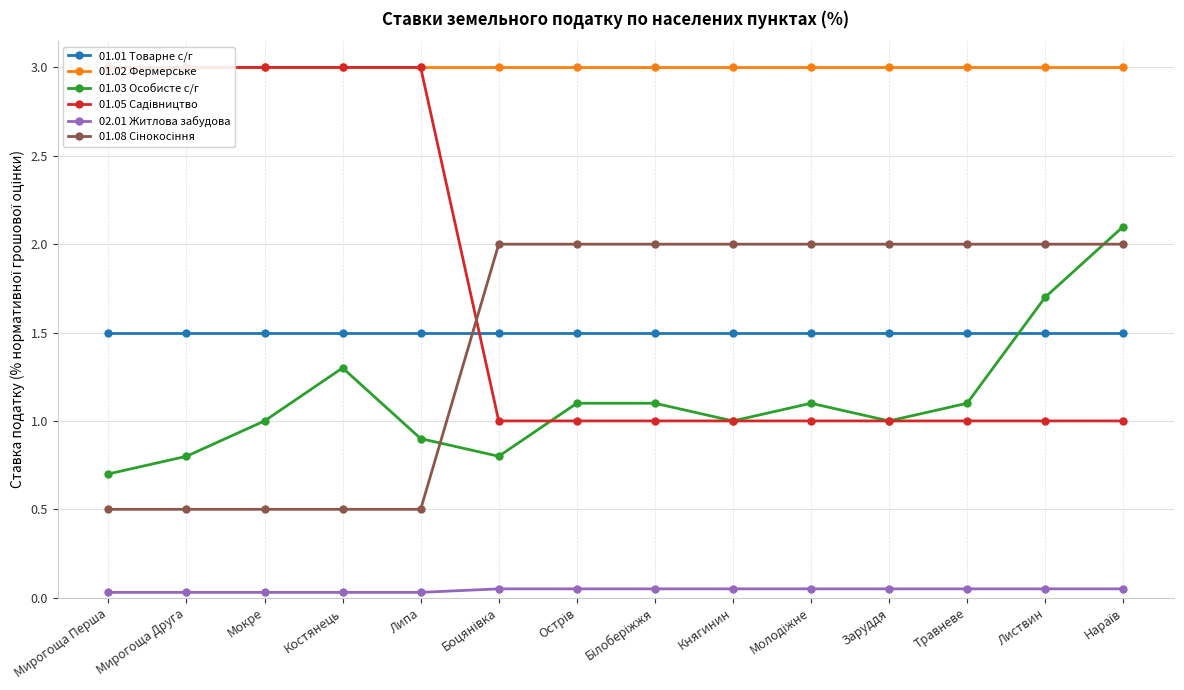

Is the value of 01.08 Сінокосіння at Острів greater than the value of 01.02 Фермерське at Листвин?

No